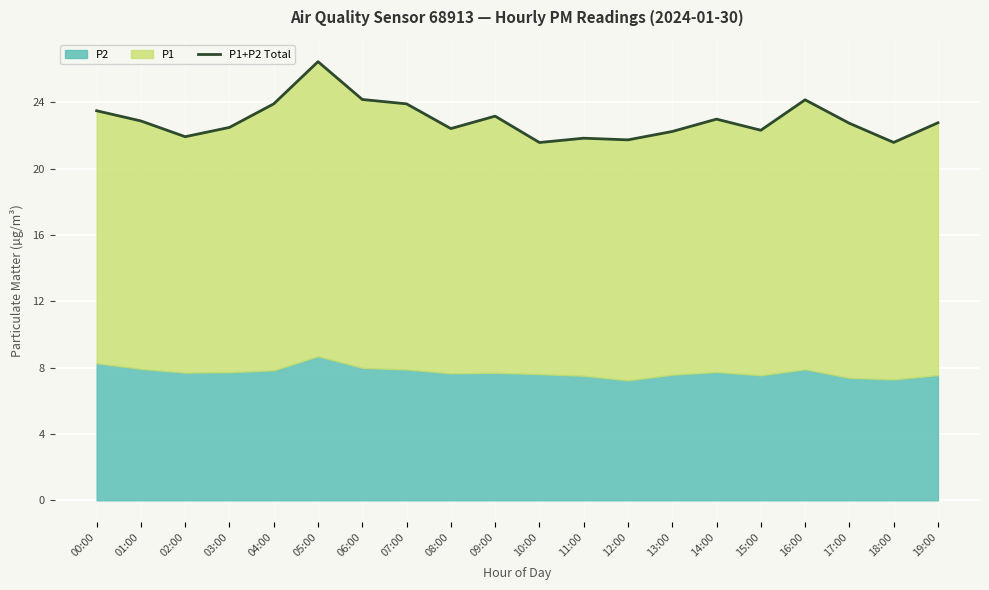

How many values exceed 22?

15